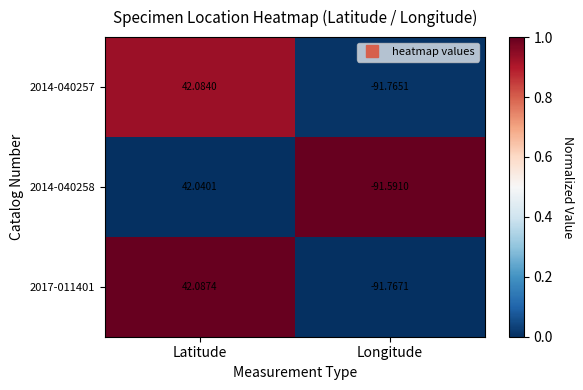

How many categories are shown in the chart?

2